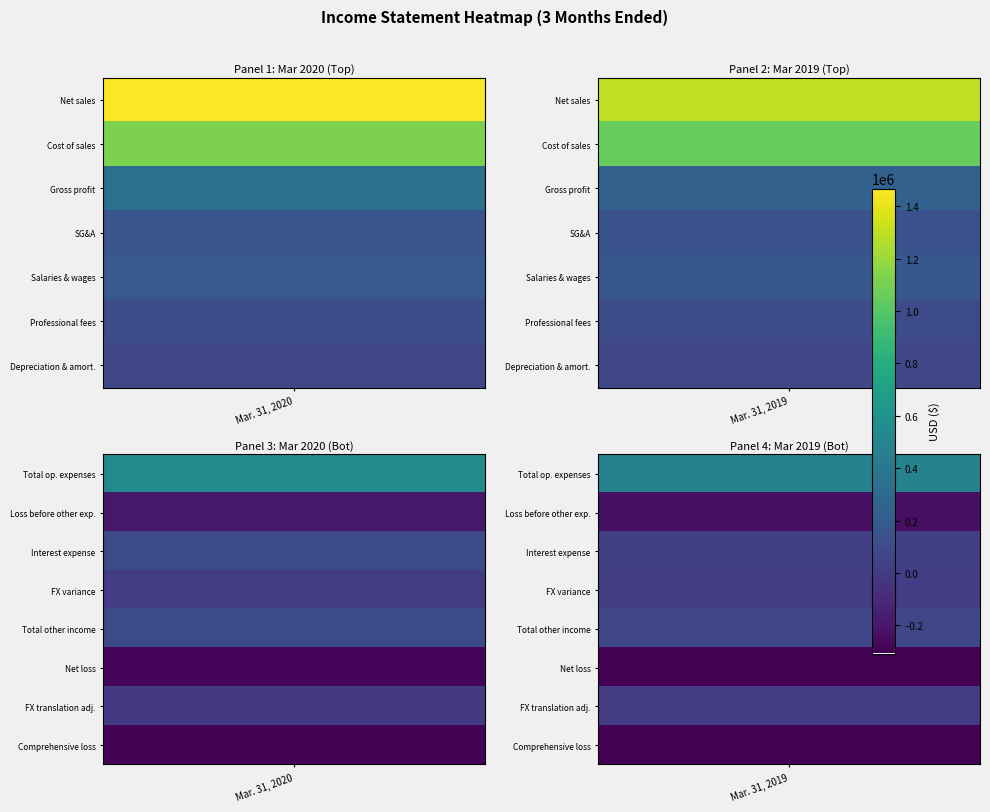

The value of Depreciation & amort. at 0 is 18818. True or false?

False